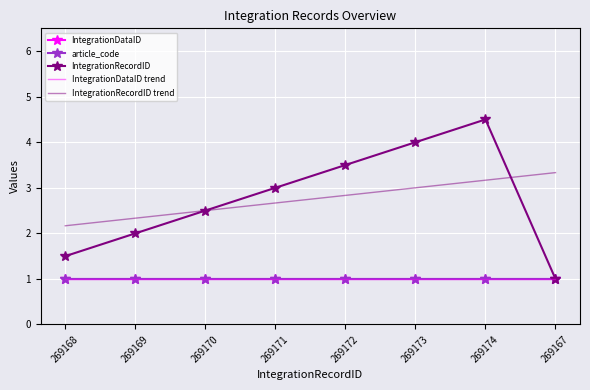

True or false: article_code and IntegrationDataID trend intersect in this chart.

False